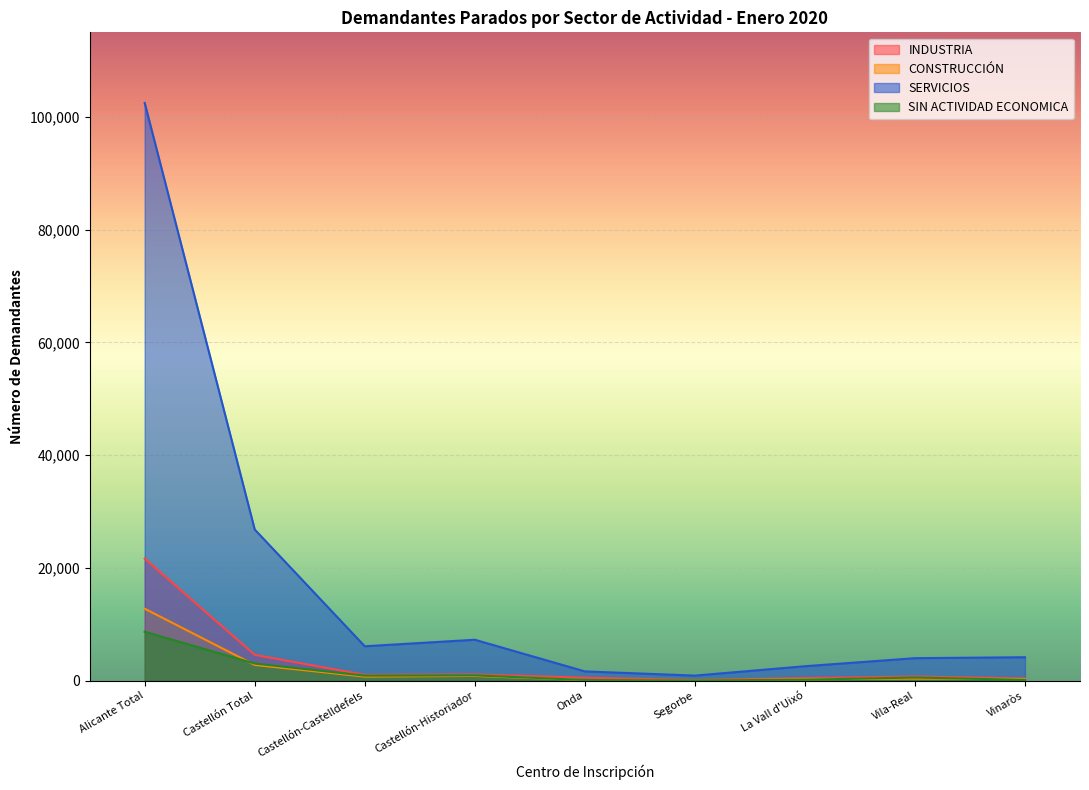

Count the number of data series in this chart.

4